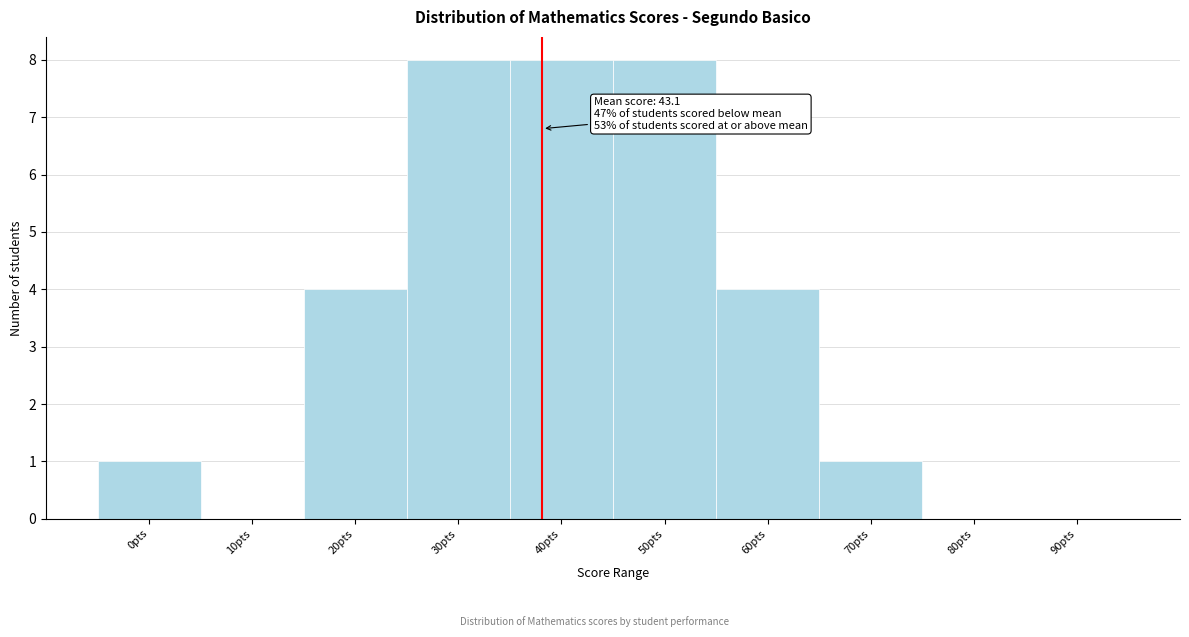

Reading left to right, transcribe all the data shown in this chart.

0pts=1	10pts=0	20pts=4	30pts=8	40pts=8	50pts=8	60pts=4	70pts=1	80pts=0	90pts=0